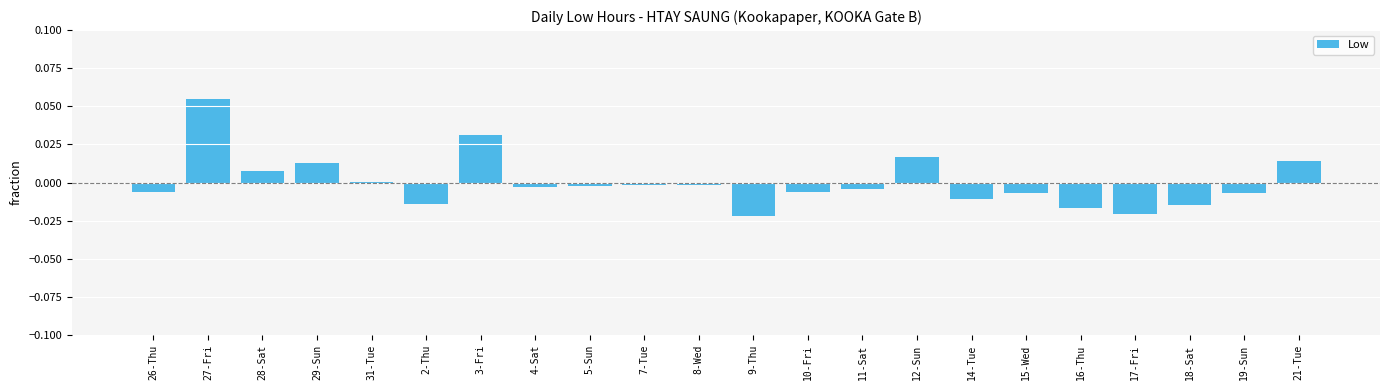

The chart shows a value of -0.0 at 16-Thu. True or false?

True